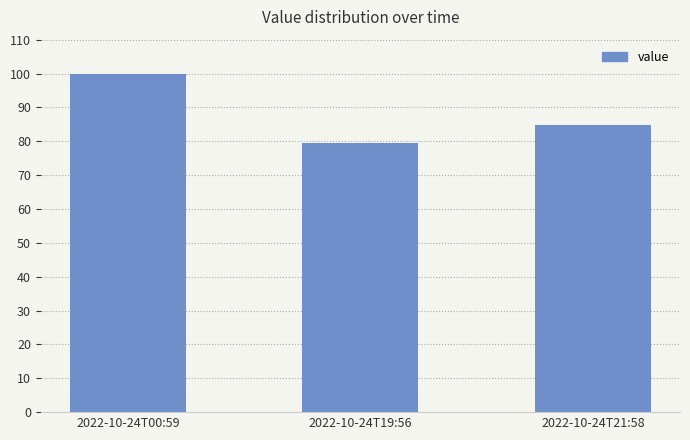

True or false: the data shows 151.9 at 2022-10-24T00:59.

False